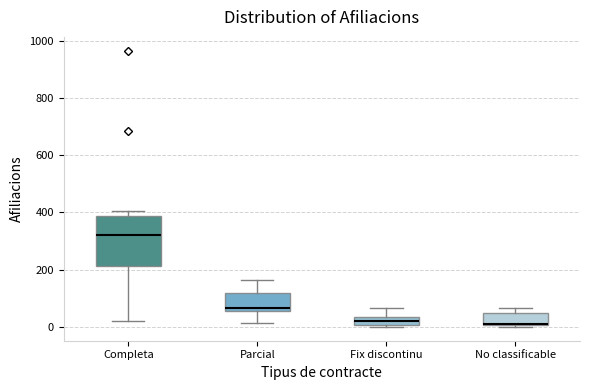

Reading left to right, read every box against the y-axis: the position of its median line, the range the box covers, and the ends of its whiskers. The values are not printed on the chart, so give them approximately, as read against the axis.

Completa: median 320, box 220 to 380, whiskers 20 to 400
Parcial: median 60 (just above the box's lower edge), box 60 to 120, whiskers 20 to 160
Fix discontinu: median 20, box 0 to 40, whiskers 0 to 60
No classificable: median 20, box 0 to 40, whiskers 0 to 60